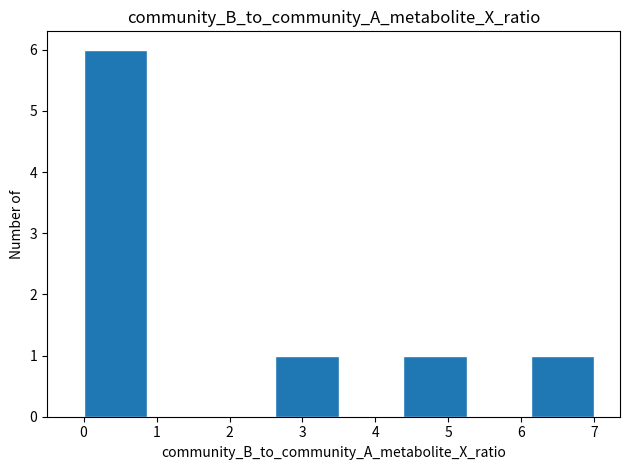

What is the height of the bar covering 0.0 to 0.9 on the x-axis? Neither the bar edges nor the heights are printed on the chart, so give them approximately, as read against the axes.

6